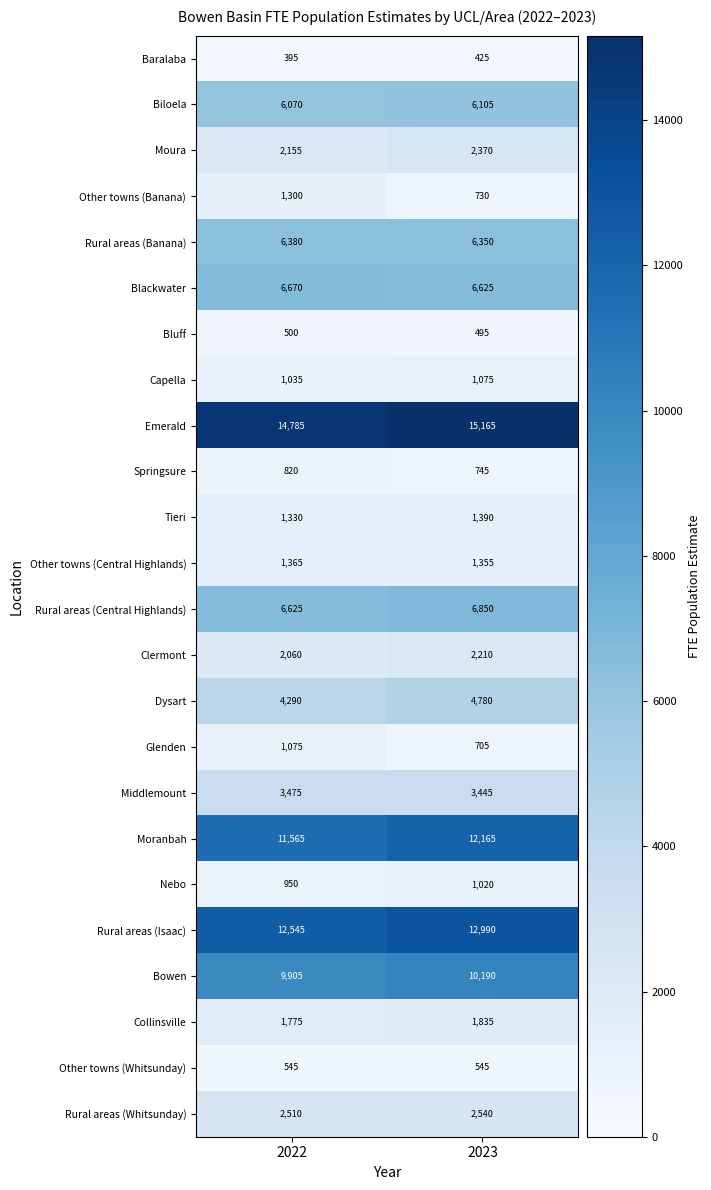

How many distinct data groups are displayed?

24